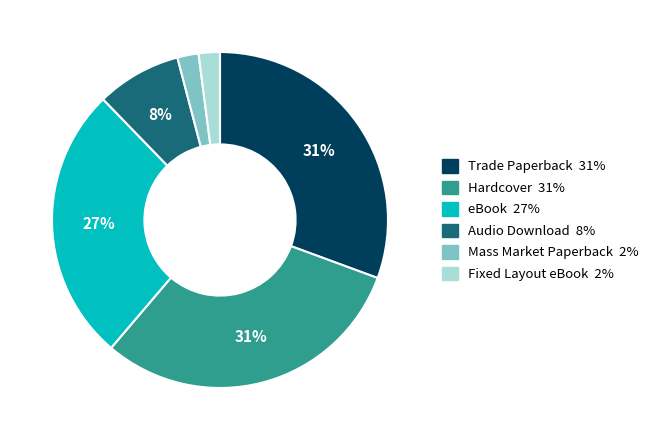

Do Fixed Layout eBook and Mass Market Paperback together represent more than half of the pie?

No